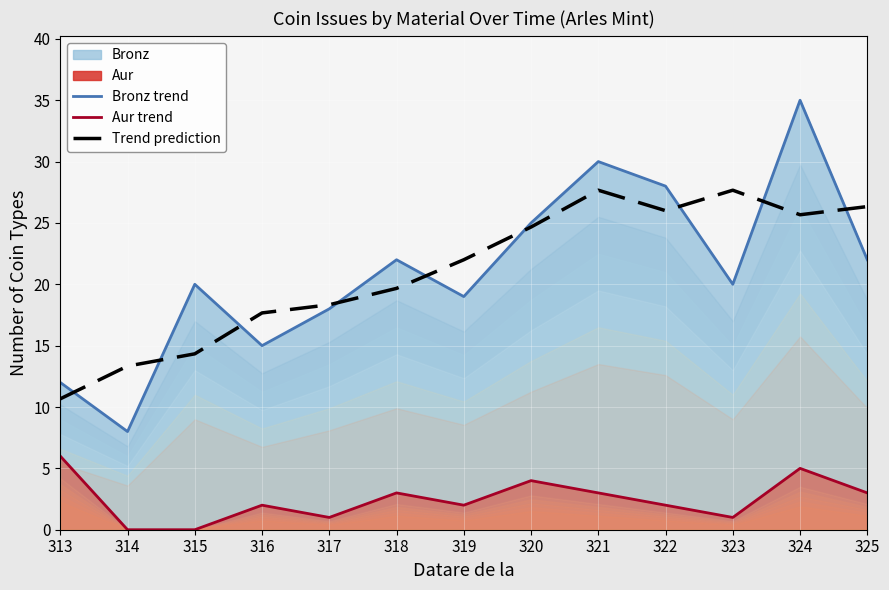

The Bronz trend series shows 28.3 at 319. True or false?

False